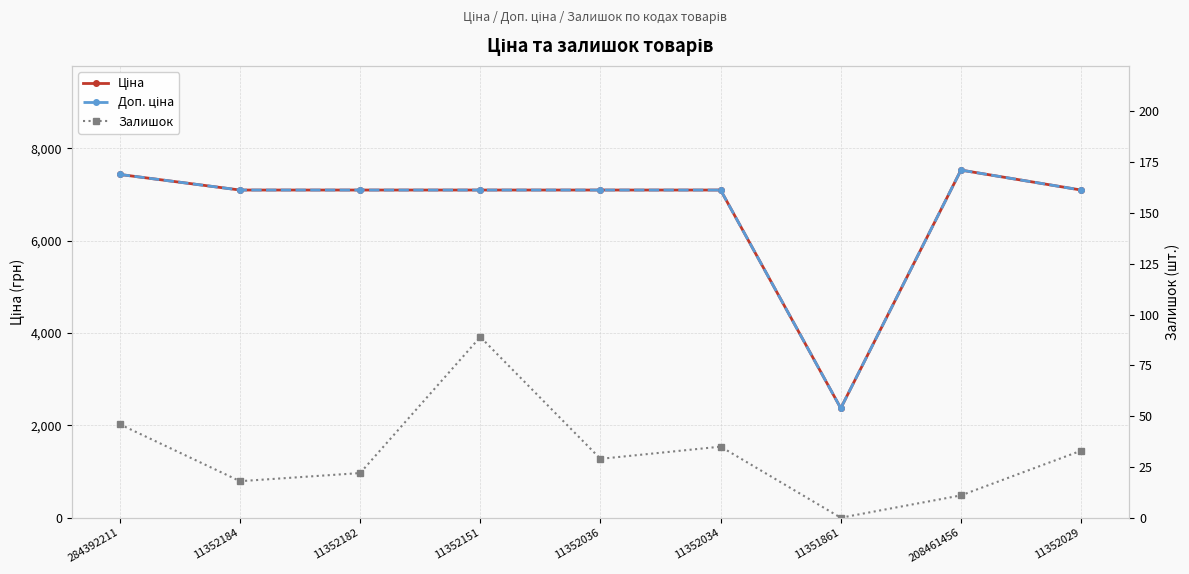

How many data points in Ціна are less than 7098?

1